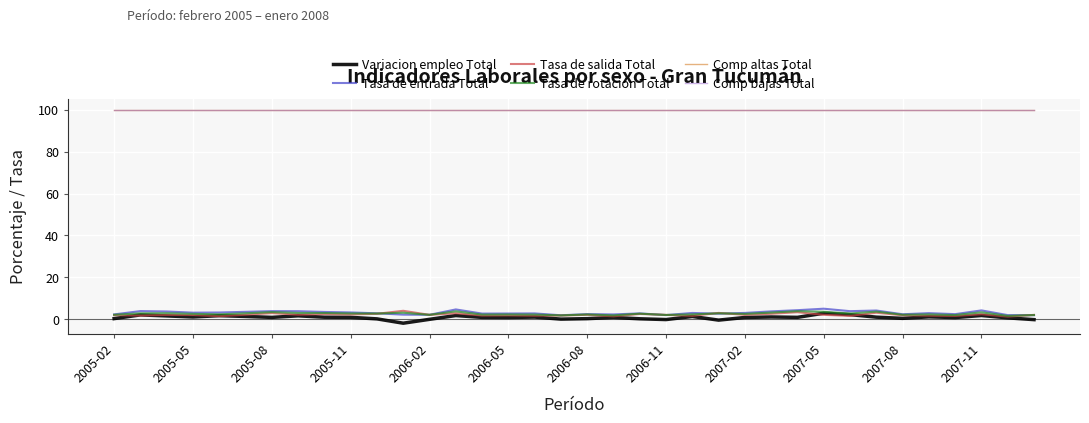

True or false: Comp altas Total and Tasa de rotacion Total intersect in this chart.

False